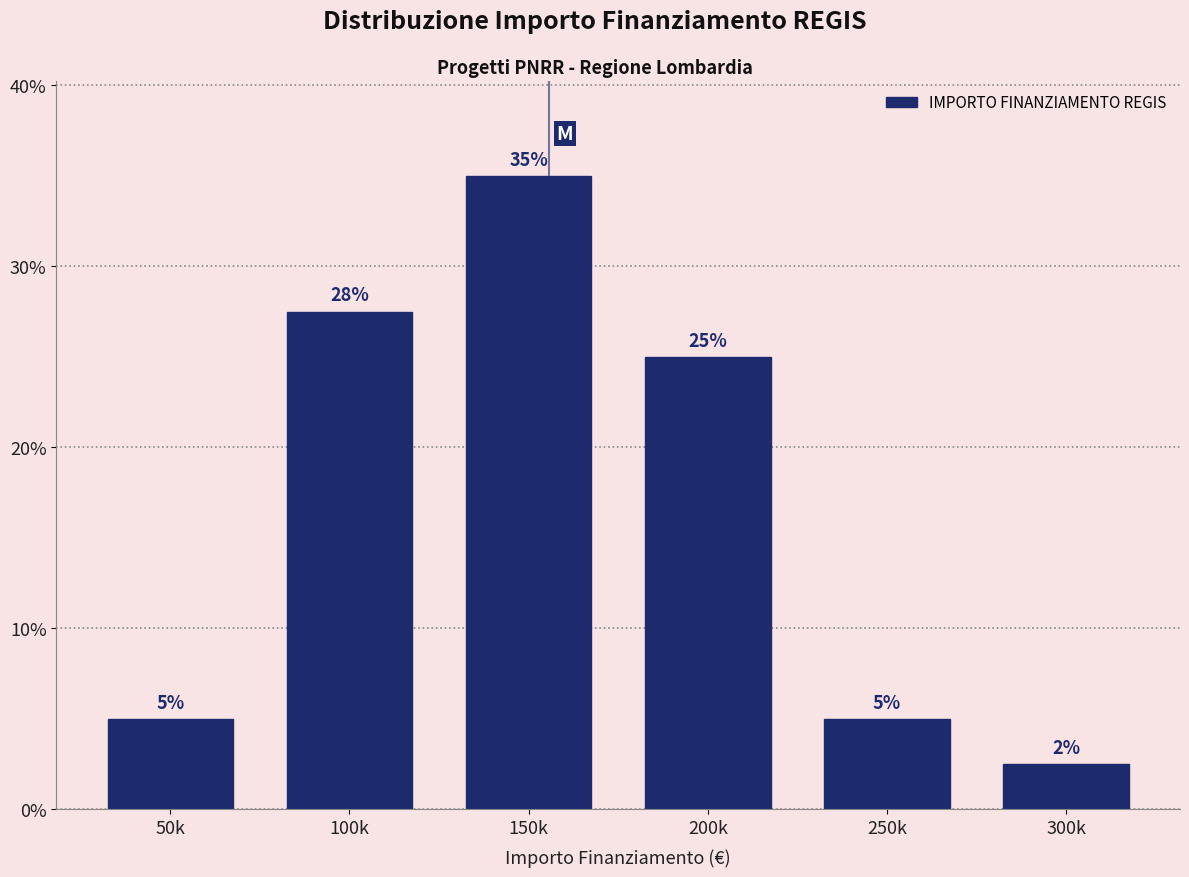

The value at 200k is 36.1. True or false?

False